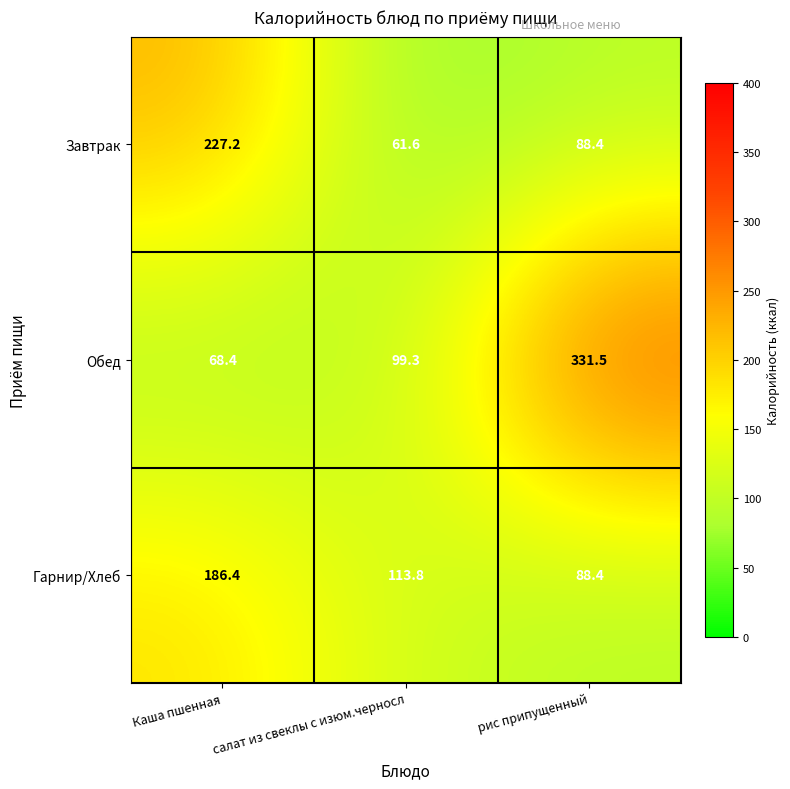

What is the difference between the second highest and minimum values in the Обед series?

30.9